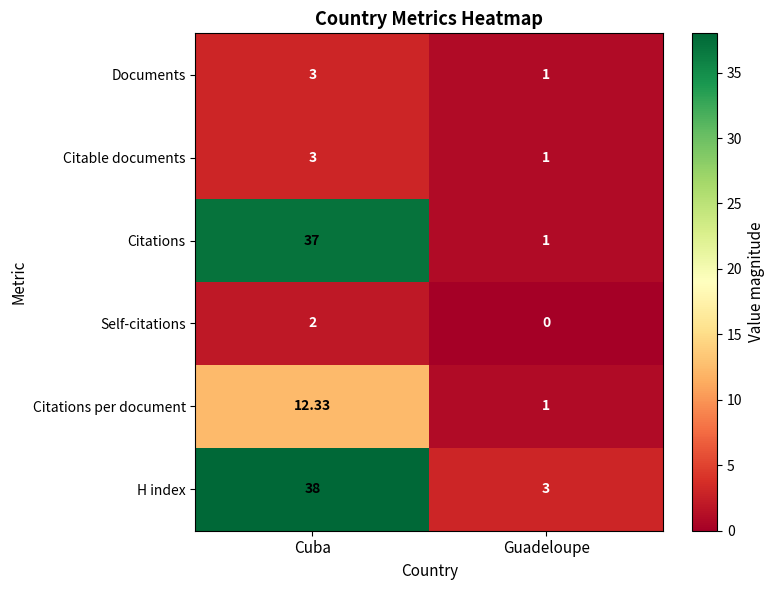

At how many categories does at least one series exceed 21?

1